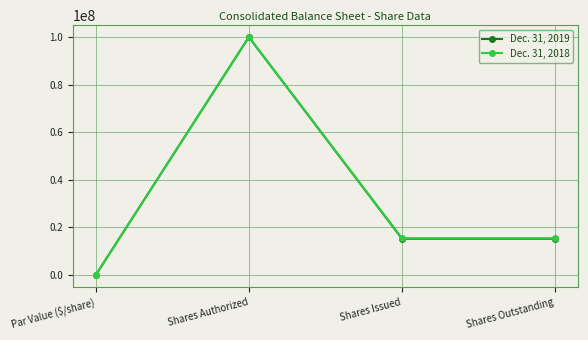

What is the difference between the Dec. 31, 2018 values at Par Value ($/share) and Shares Outstanding?

15481497